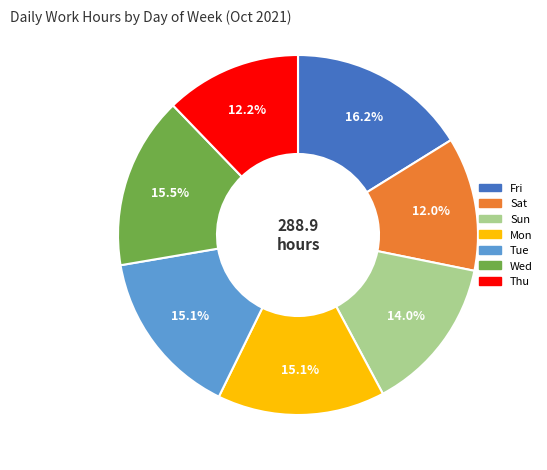

Does any single category account for the majority?

No